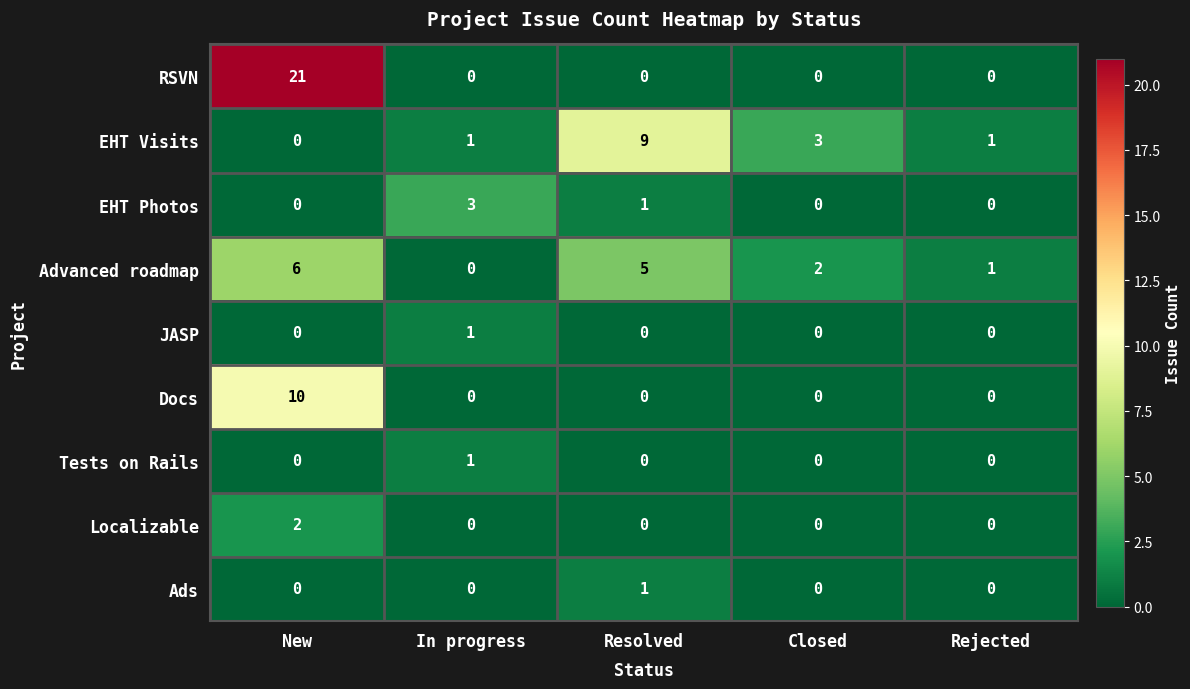

At which category does the chart reach its peak across all series?

New